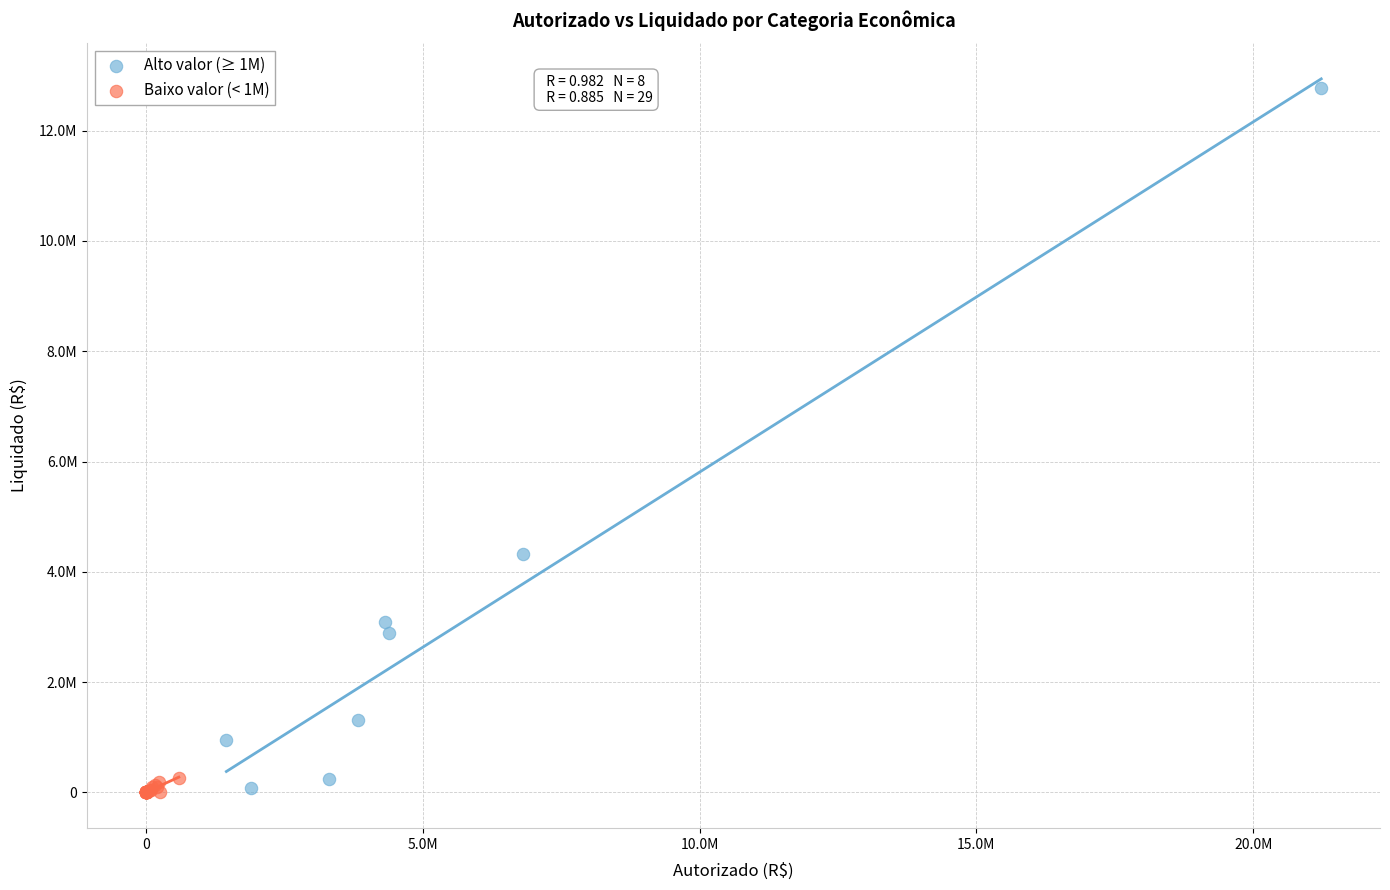

What are all the series names shown in the legend?

Alto valor (≥ 1M), Baixo valor (< 1M)